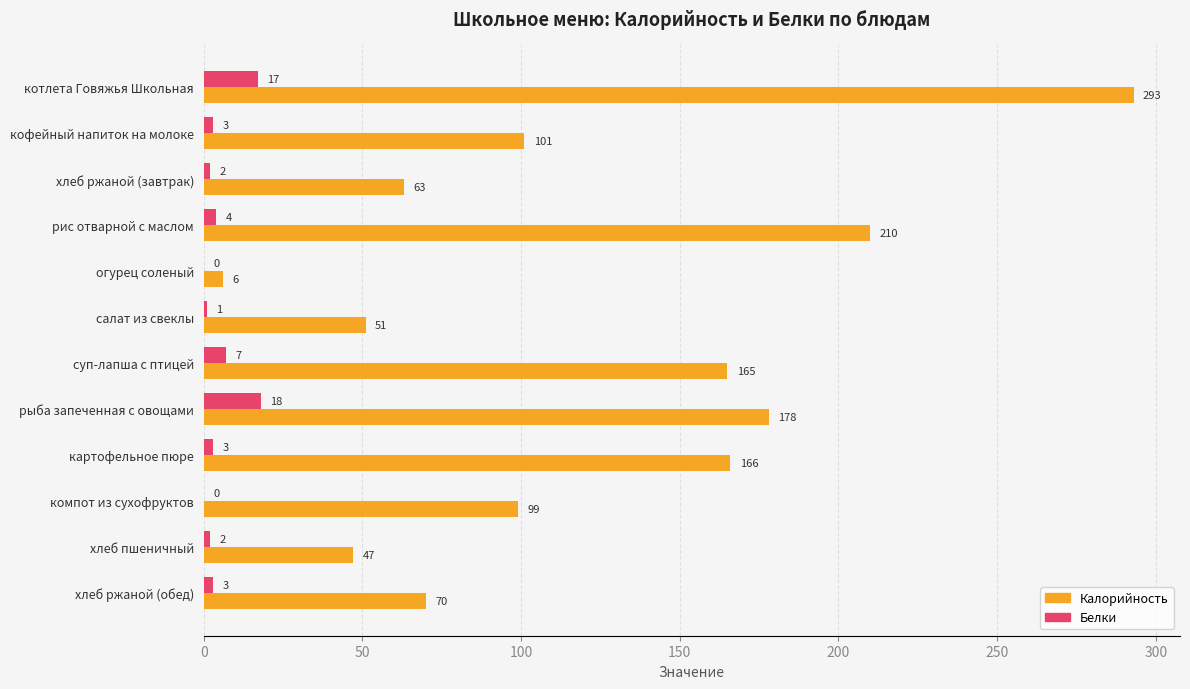

At which category does the chart reach its peak across all series?

котлета Говяжья Школьная